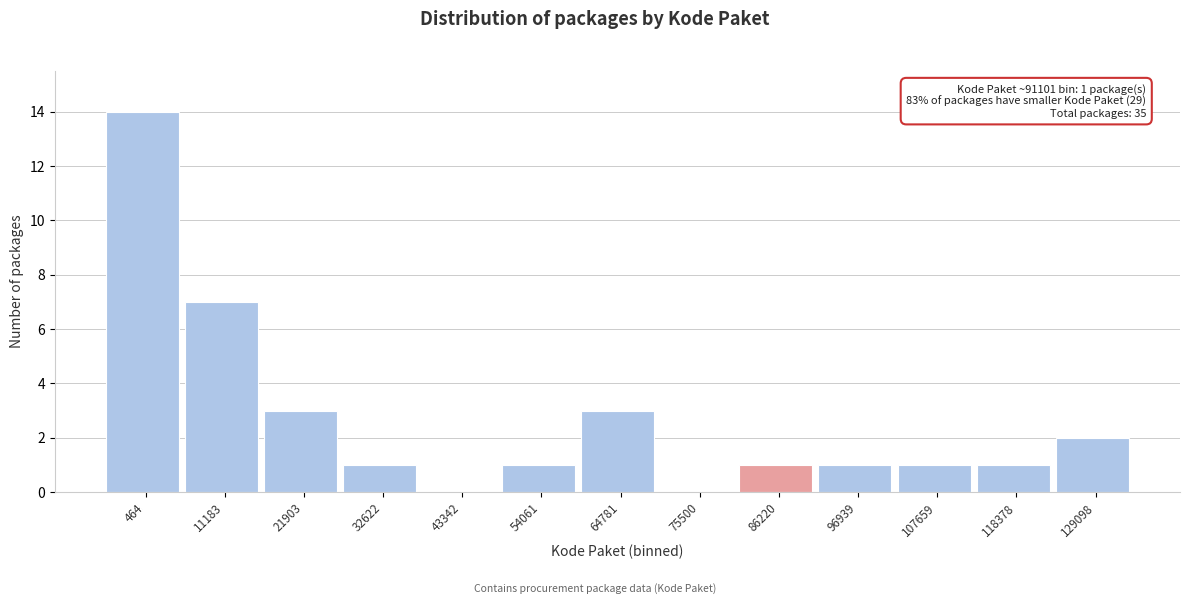

Reading right to left, list all the values displayed in this chart.

129098=2	118378=1	107659=1	96939=1	86220=1	75500=0	64781=3	54061=1	43342=0	32622=1	21903=3	11183=7	464=14